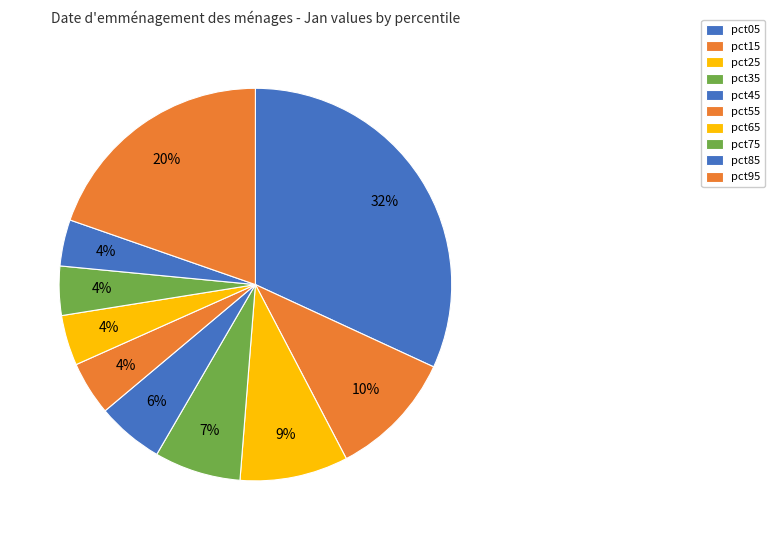

How many segments does this pie chart have?

10